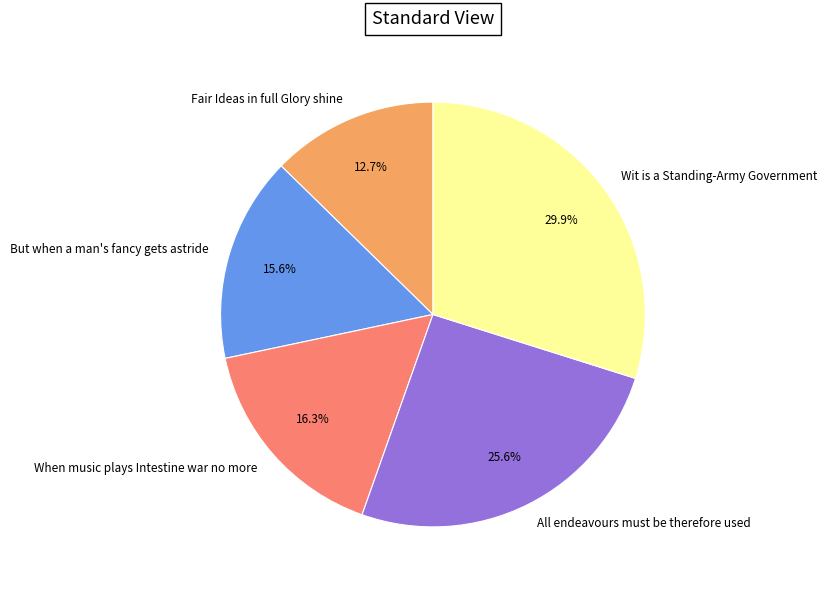

Which category has the biggest portion of the pie?

Wit is a Standing-Army Government